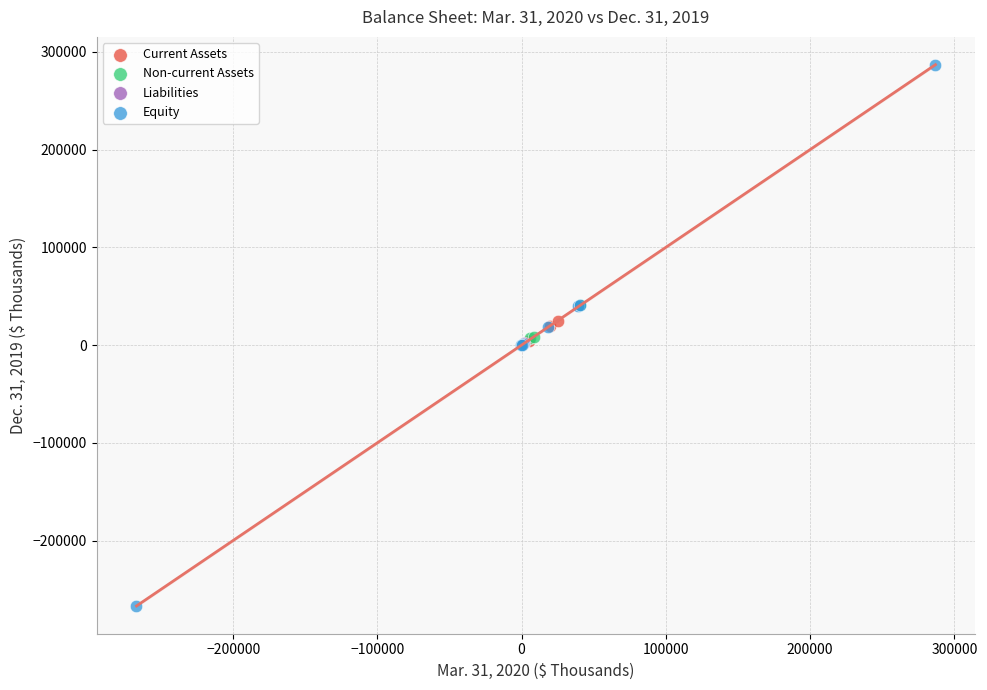

What are all the series names shown in the legend?

Current Assets, Non-current Assets, Liabilities, Equity